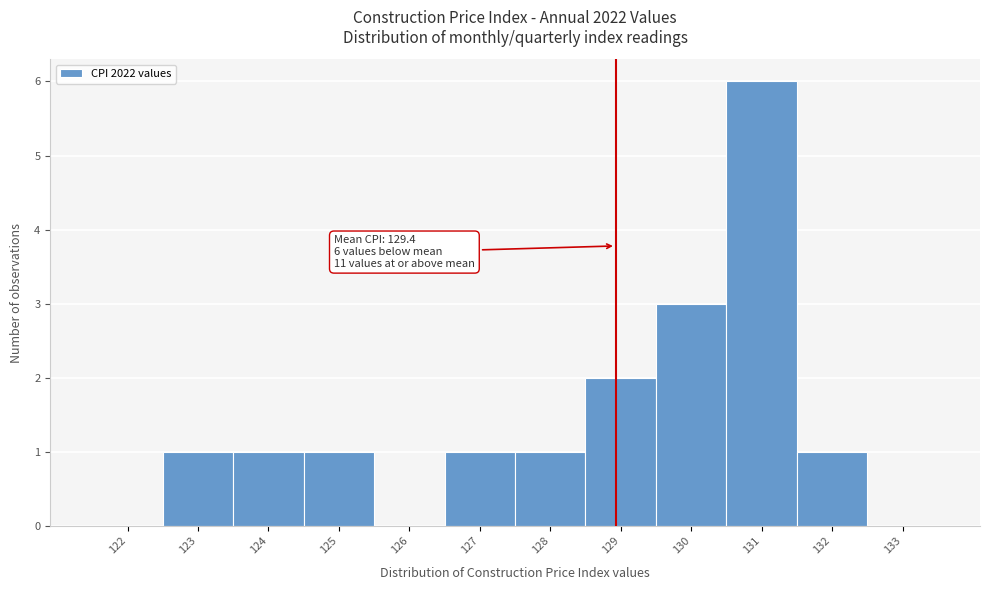

Reading left to right, extract all data points from this chart.

122=0	123=1	124=1	125=1	126=0	127=1	128=1	129=2	130=3	131=6	132=1	133=0